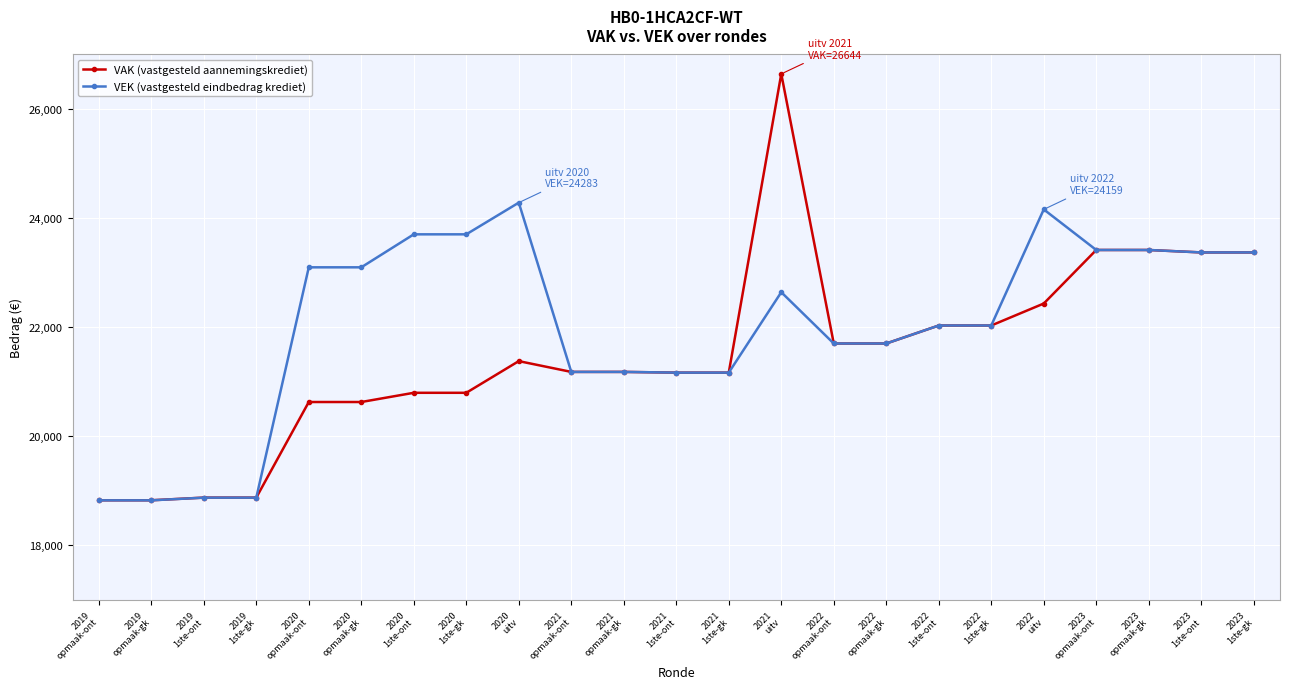

What is the total value across all series at 2021
1ste-ont?

42332